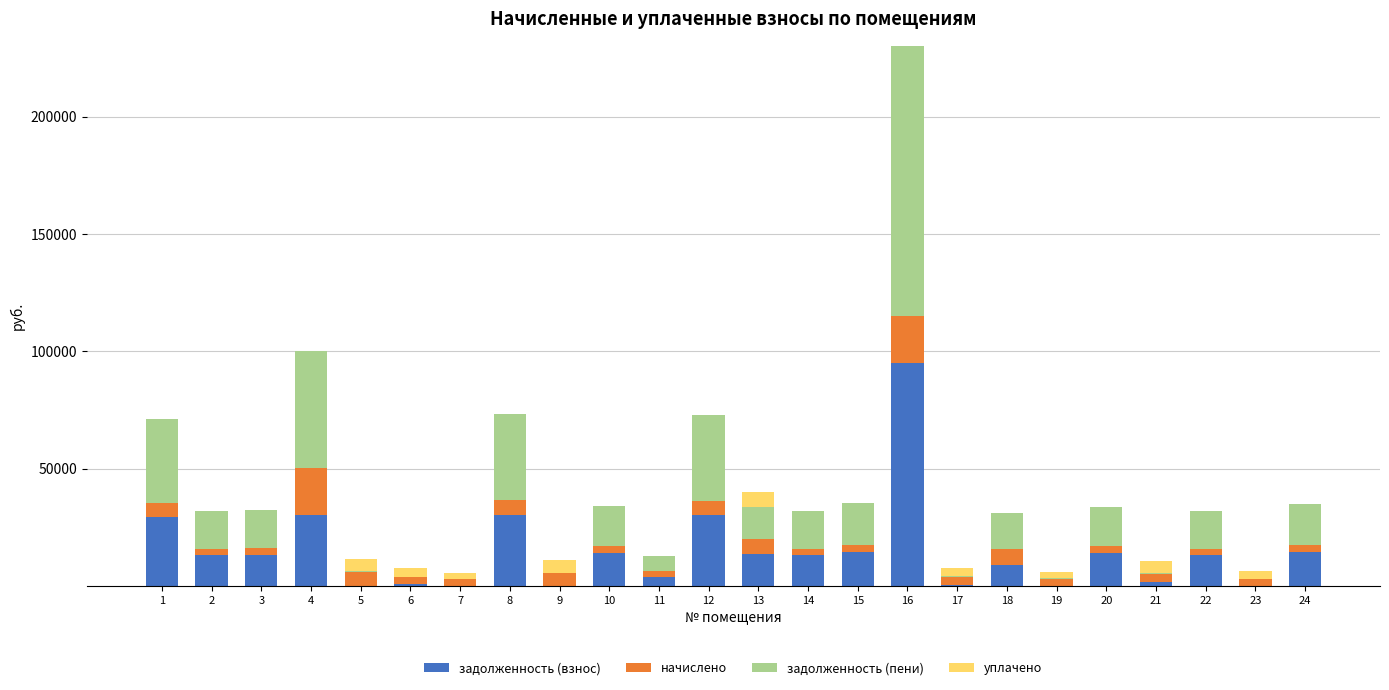

At which category is the sum across all series the highest?

16